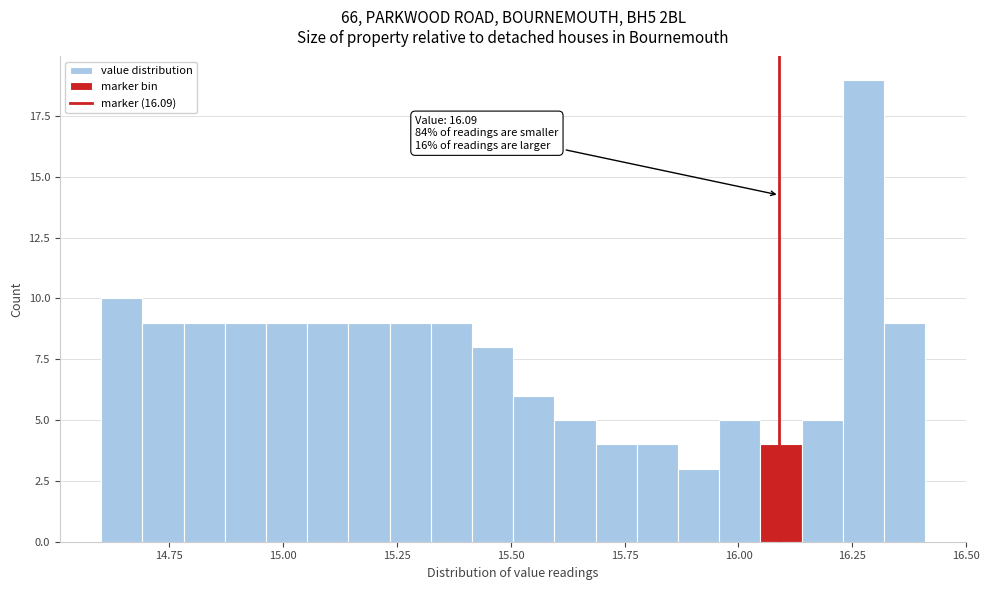

Around what value on the x-axis is the tallest bar? Give the approximate position of its centre, as read against the axis.

16.25